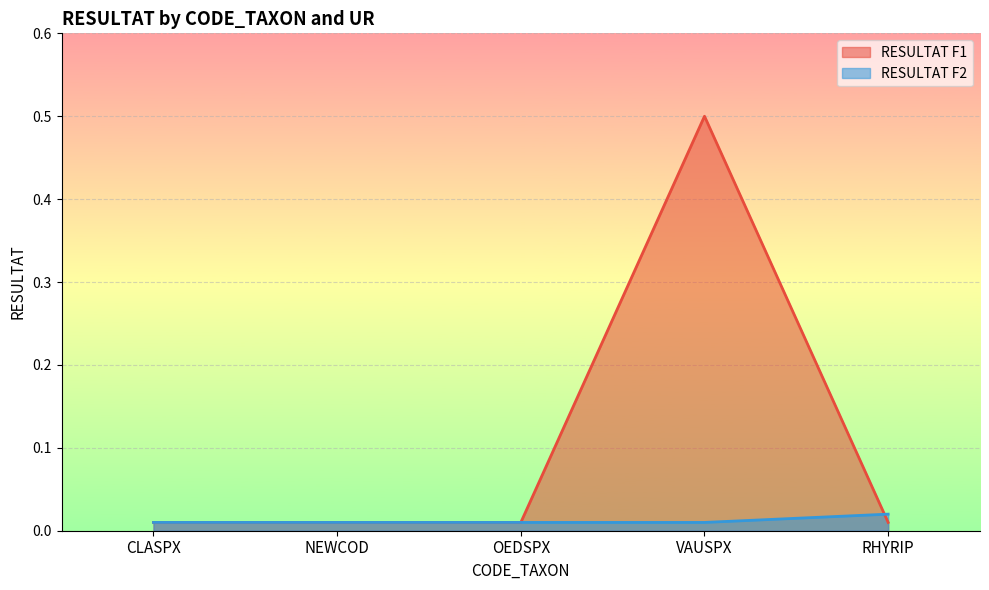

What is the label of the 4th point from the right?

NEWCOD